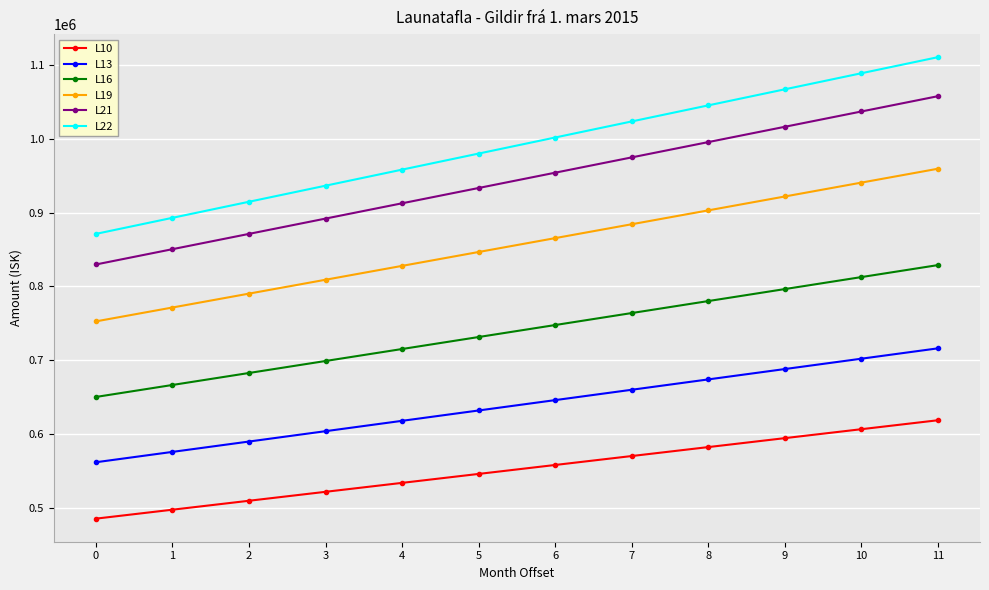

Which series has the widest spread of values?

L22